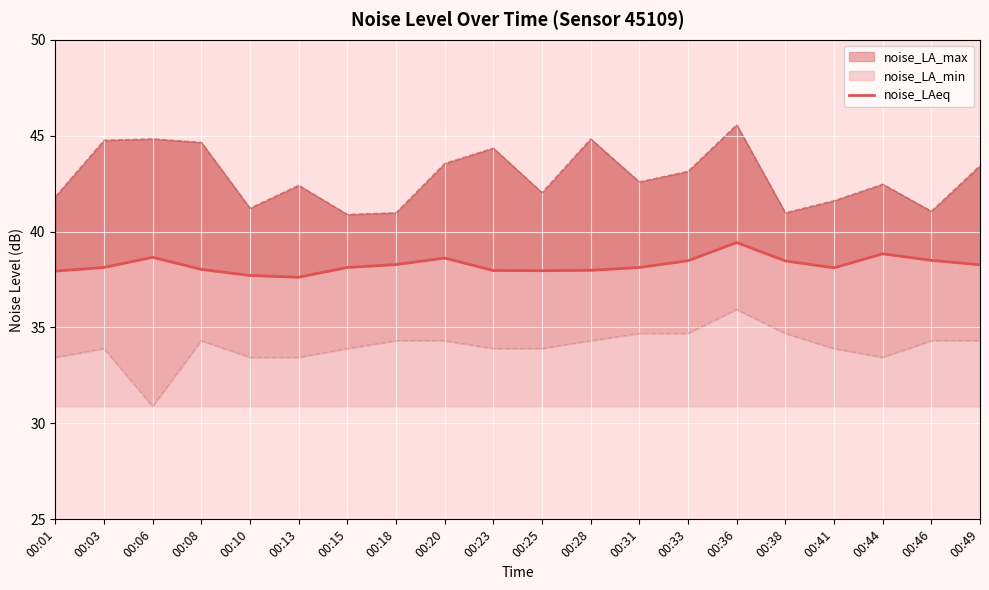

How many data points does each series have?

20